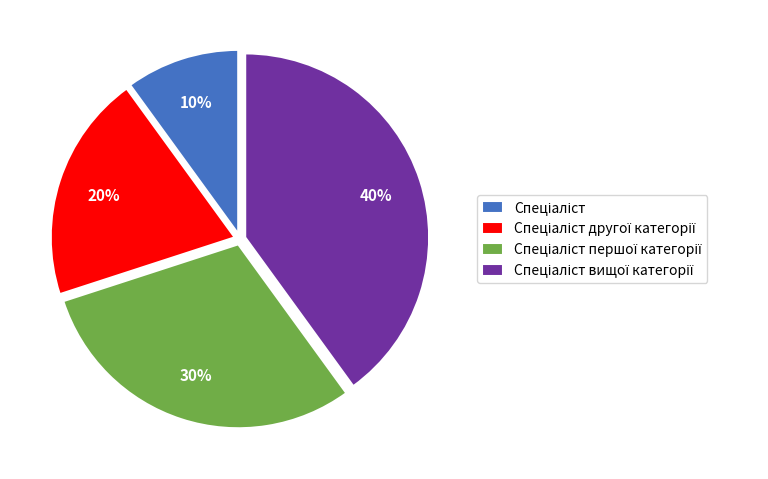

How many slices are in this pie chart?

4